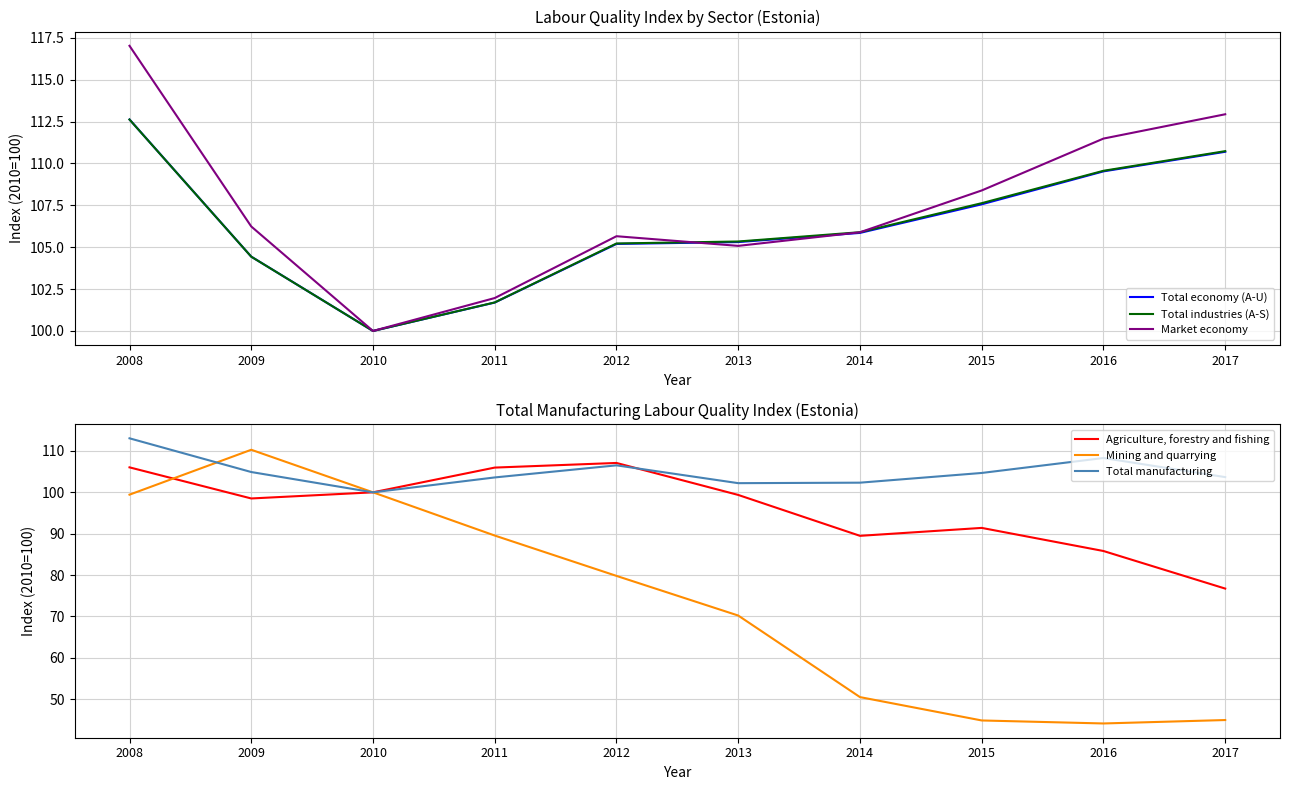

Reading right to left, what are all the values shown in this chart?

Total economy (A-U): 2017=110.7	2016=109.5	2015=107.6	2014=105.9	2013=105.3	2012=105.2	2011=101.7	2010=100.0	2009=104.4	2008=112.6
Total industries (A-S): 2017=110.7	2016=109.6	2015=107.6	2014=105.9	2013=105.3	2012=105.2	2011=101.7	2010=100.0	2009=104.4	2008=112.6
Market economy: 2017=112.9	2016=111.5	2015=108.4	2014=105.9	2013=105.1	2012=105.7	2011=102.0	2010=100.0	2009=106.2	2008=117.0
Agriculture, forestry and fishing: 2017=76.7	2016=85.8	2015=91.4	2014=89.5	2013=99.4	2012=107.1	2011=106.0	2010=100.0	2009=98.5	2008=106.0
Mining and quarrying: 2017=44.9	2016=44.1	2015=44.8	2014=50.5	2013=70.2	2012=79.8	2011=89.5	2010=100.0	2009=110.3	2008=99.4
Total manufacturing: 2017=103.7	2016=108.3	2015=104.7	2014=102.3	2013=102.2	2012=106.5	2011=103.6	2010=100.0	2009=104.9	2008=113.1